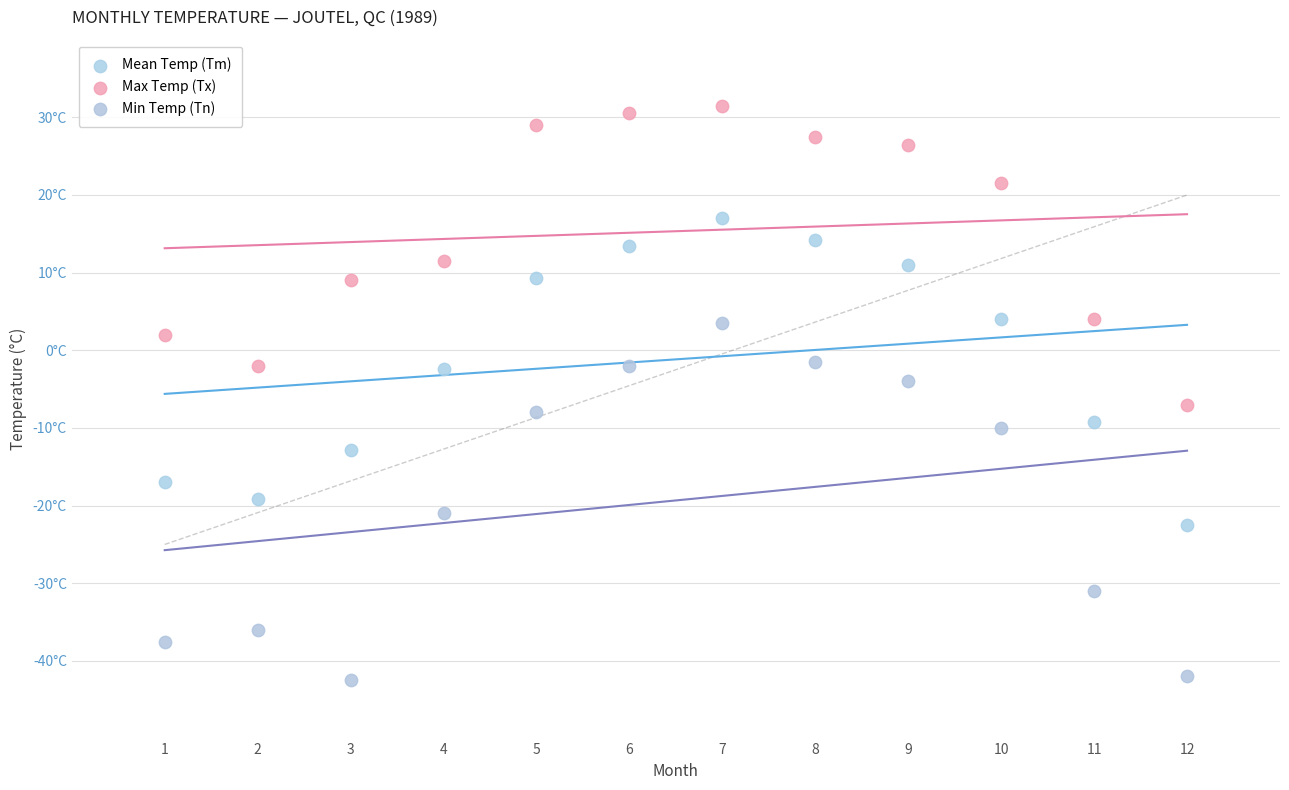

What are all the series names shown in the legend?

Mean Temp (Tm), Max Temp (Tx), Min Temp (Tn)